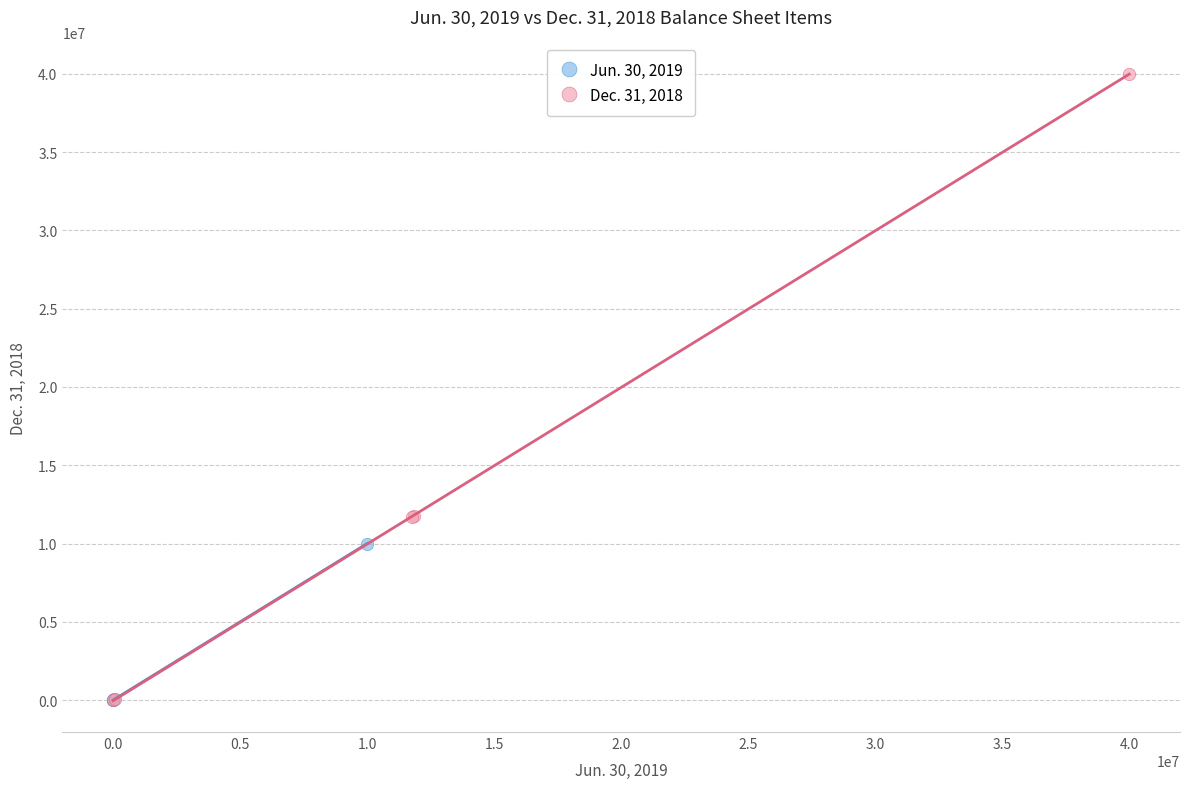

Which series has the largest Y range (max minus min)?

Dec. 31, 2018